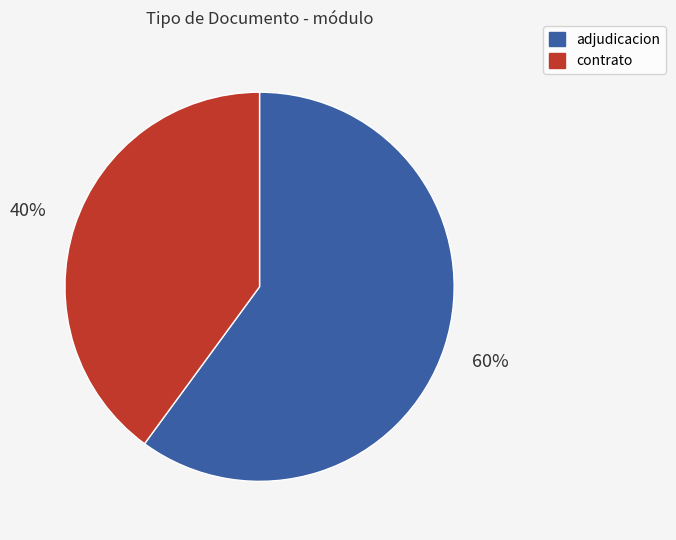

To the nearest percent, what is the difference between the largest and smallest slice percentages?

20%